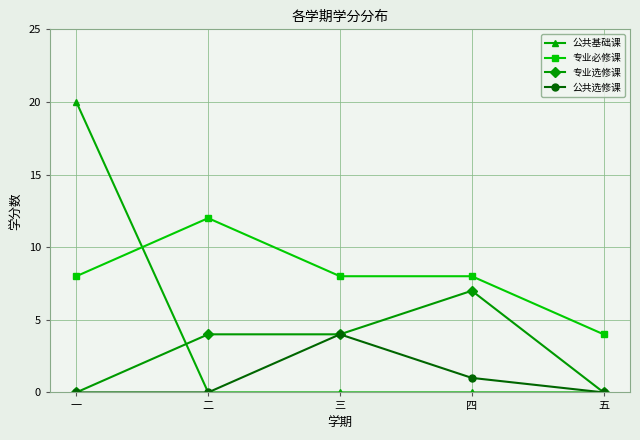

The 专业必修课 series shows 13 at 三. True or false?

False